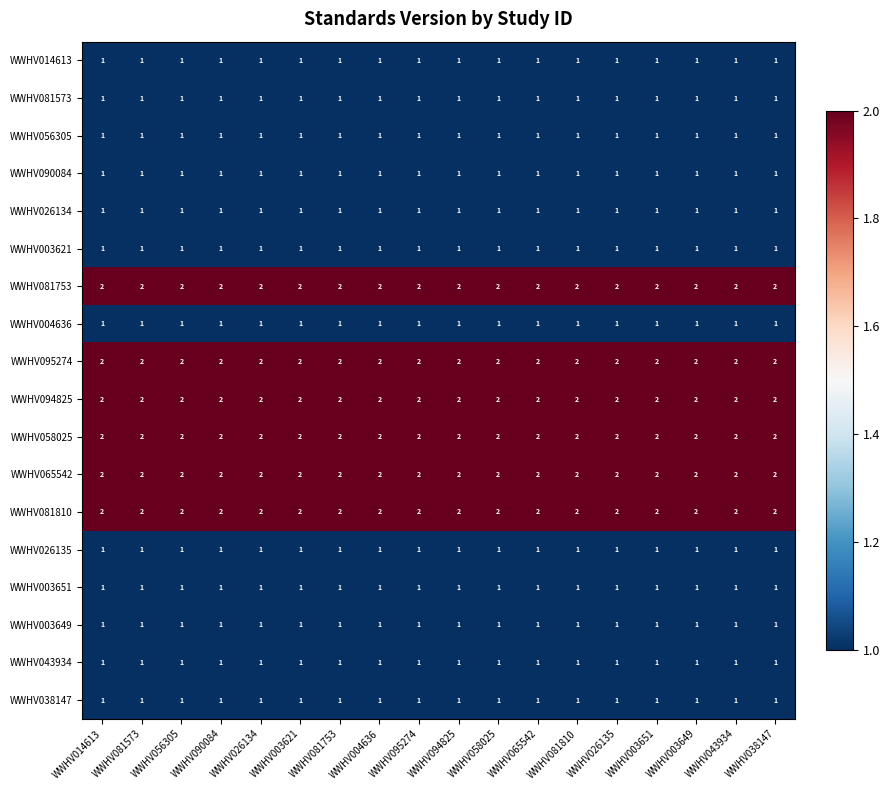

What is the greatest value displayed?

2